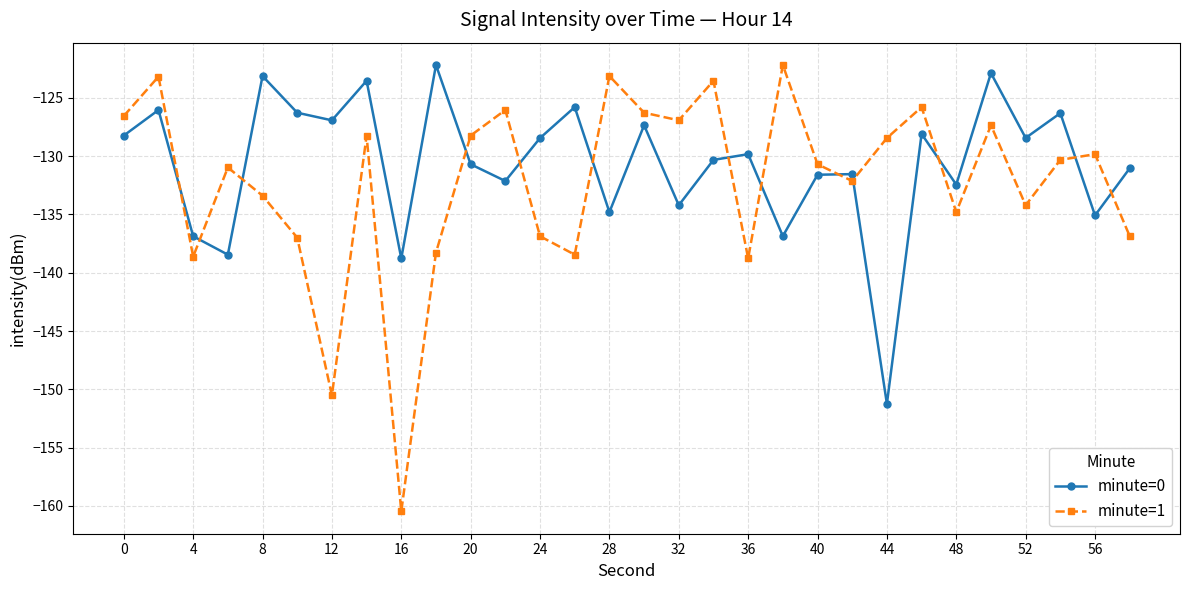

After their last crossing, which series has the higher values: minute=0 or minute=1?

minute=0